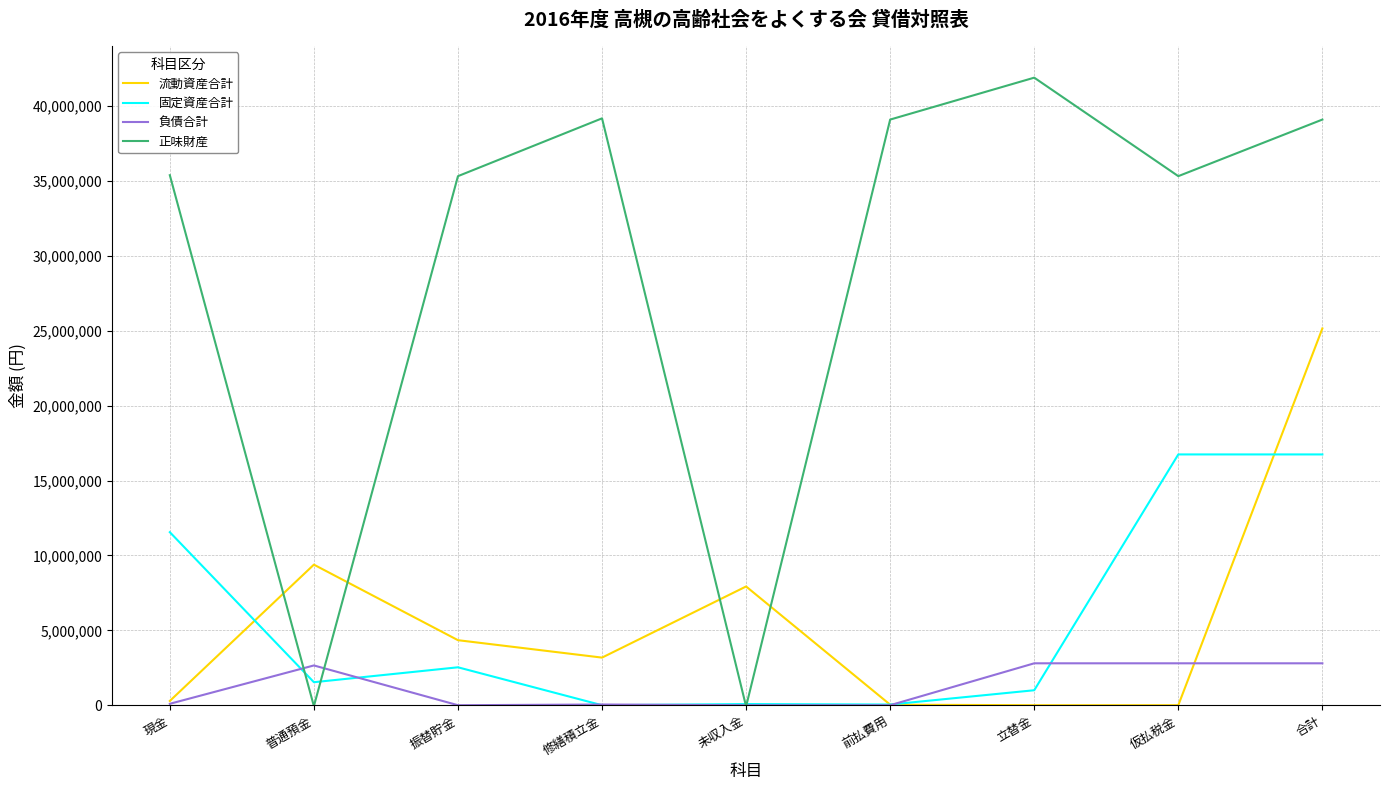

In 流動資産合計, how many points are higher than both neighbors (excluding endpoints)?

2